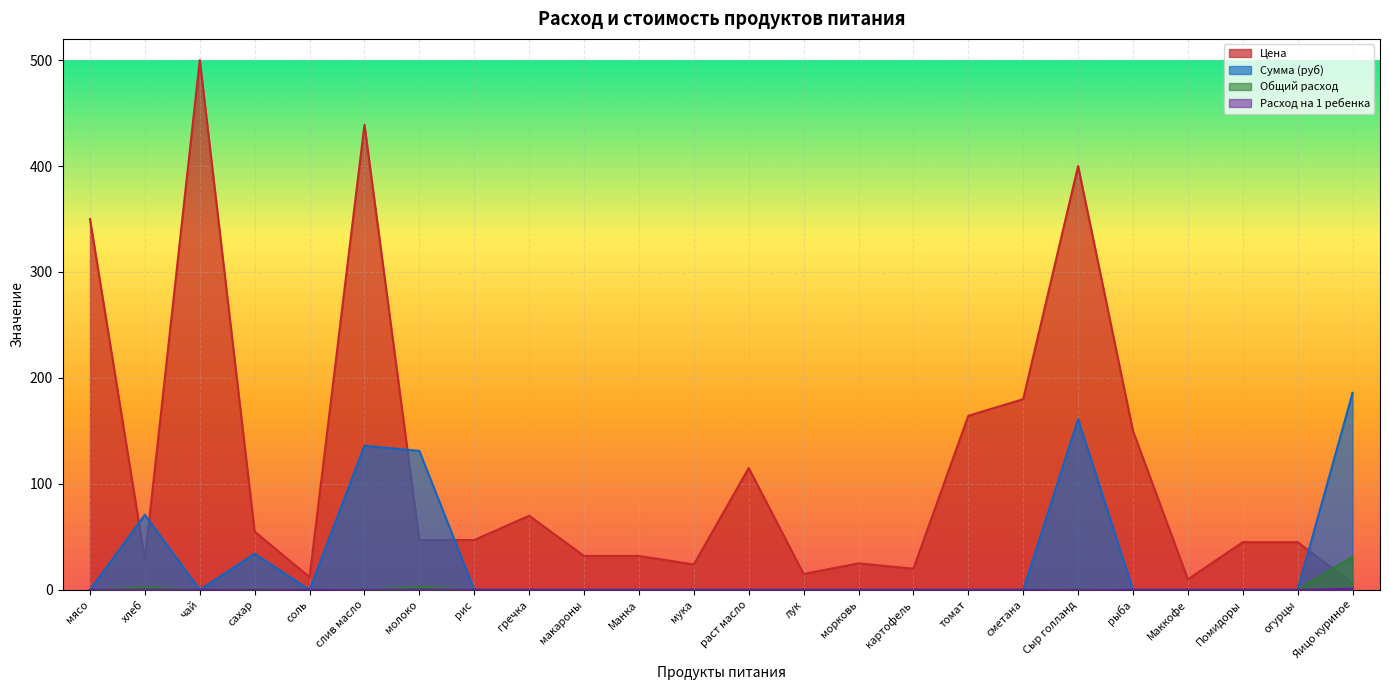

What position from the left is молоко?

7